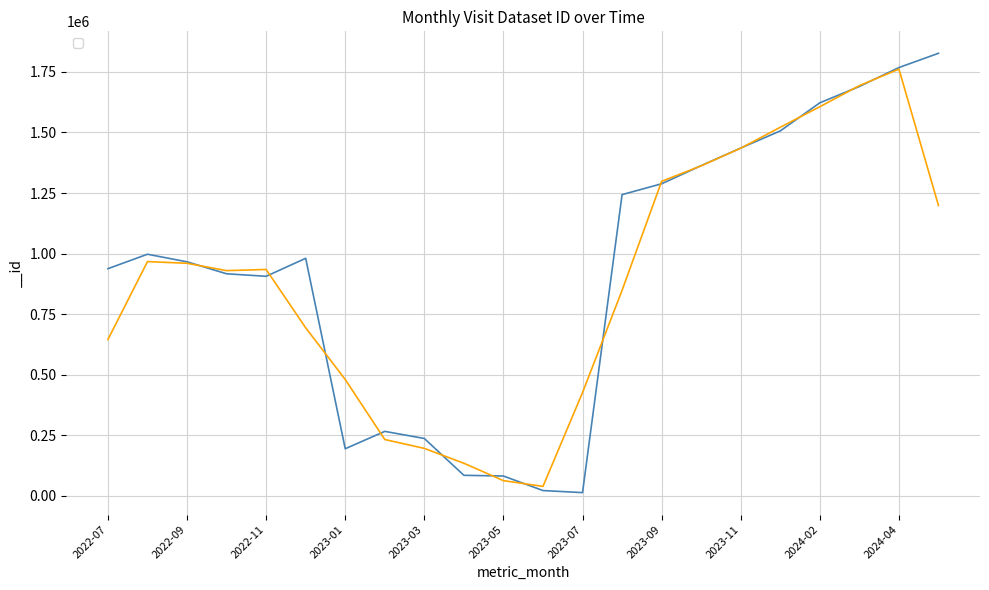

What is the maximum value shown in the chart?

1827073